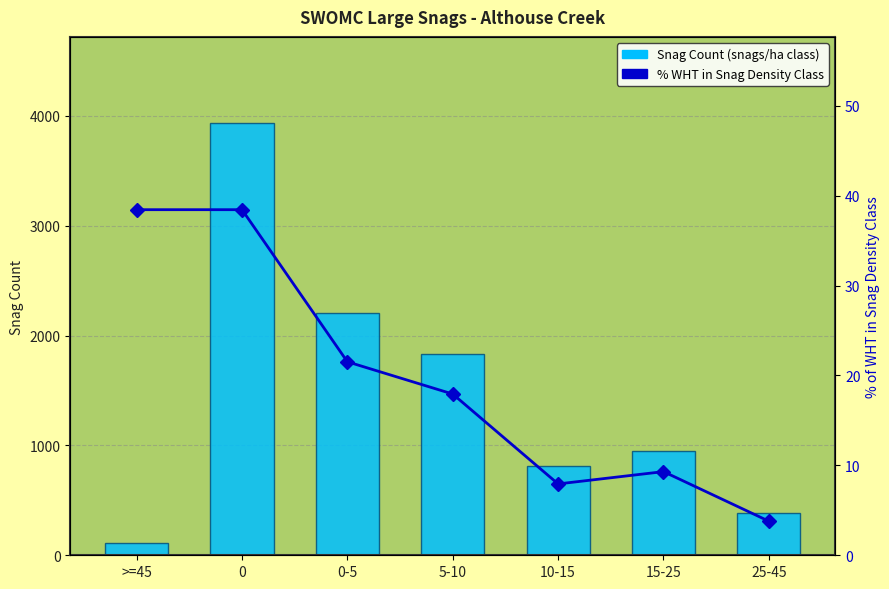

What position from the right is 10-15?

3